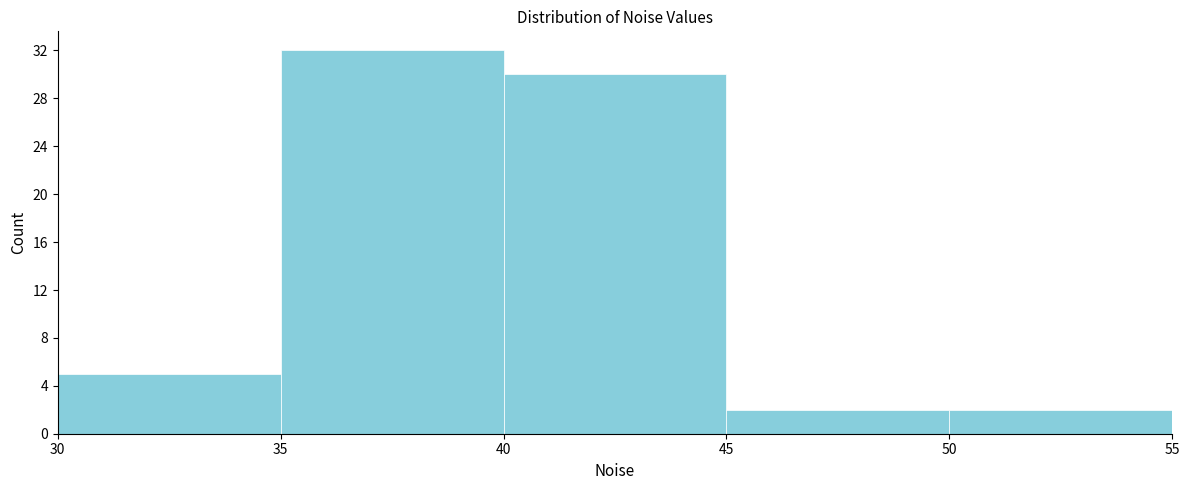

Reading left to right, list every bar in this chart as the range it spans on the x-axis followed by its height. The values are not printed on the chart, so give them approximately, as read against the axis.

30 to 35: 5
35 to 40: 32
40 to 45: 30
45 to 50: 2
50 to 55: 2